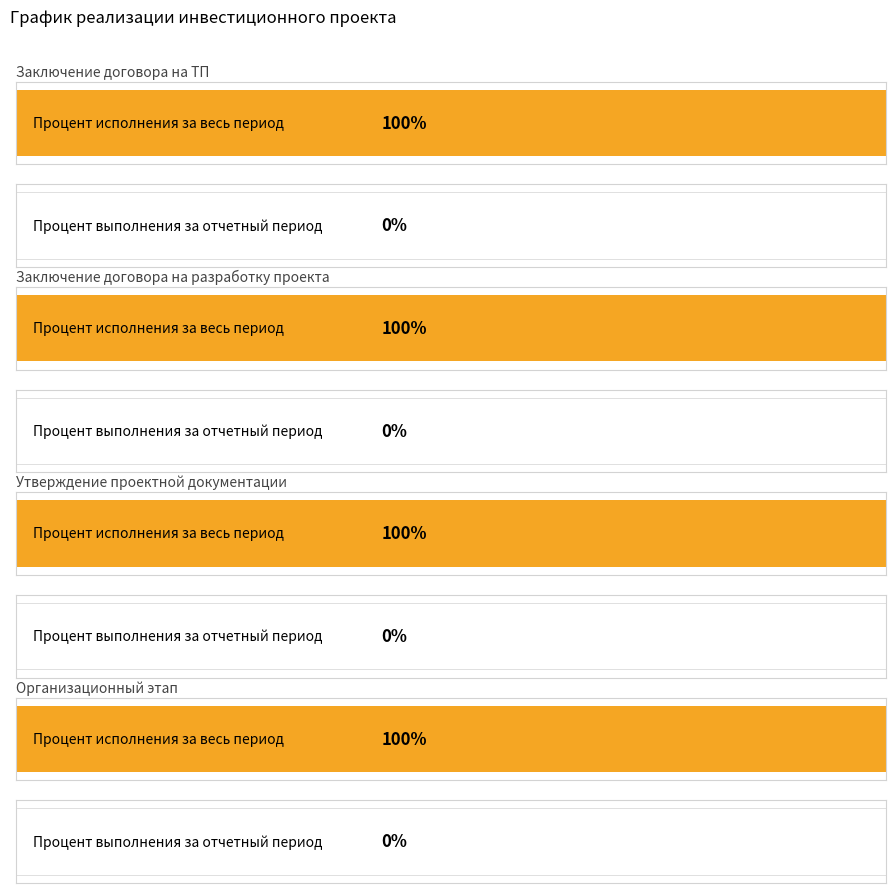

Which series has the largest range (max minus min)?

Процент исполнения за весь период